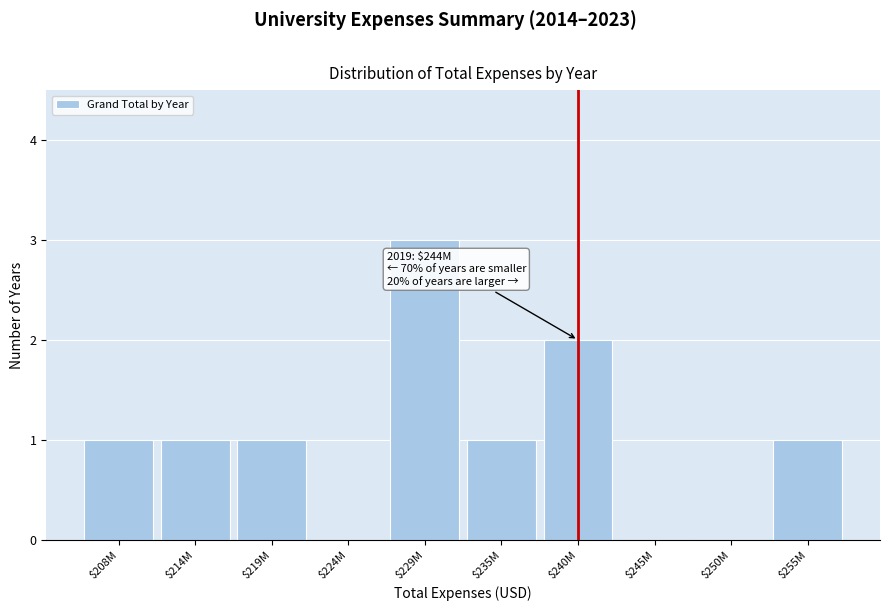

Which label corresponds to the largest value in the chart?

$229M